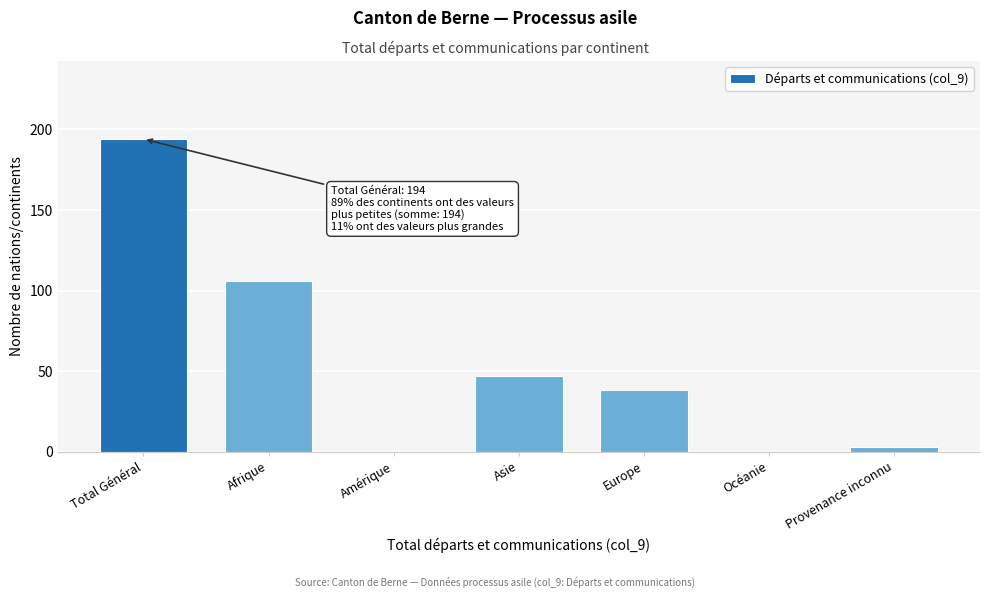

Reading right to left, what are all the values shown in this chart?

Provenance inconnu=3	Océanie=0	Europe=38	Asie=47	Amérique=0	Afrique=106	Total Général=194